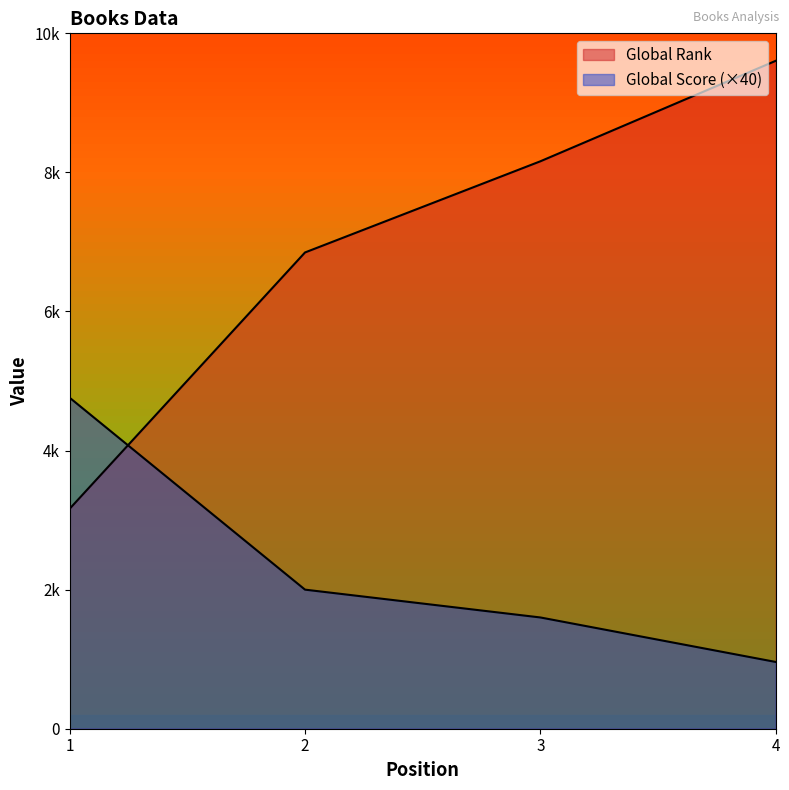

What is the total value across all series at 3?

9760